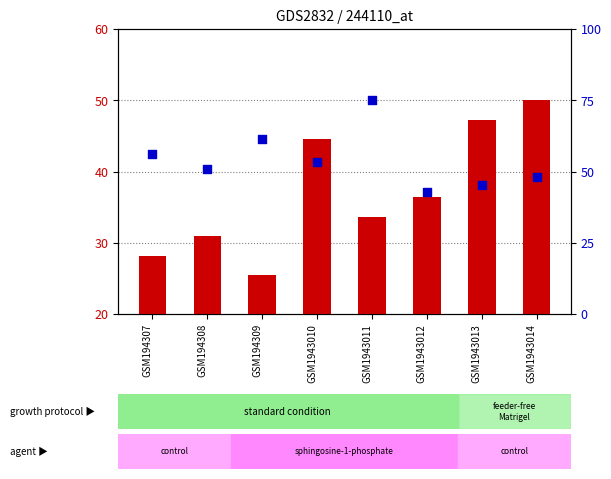

At how many categories does at least one series exceed 47?

7